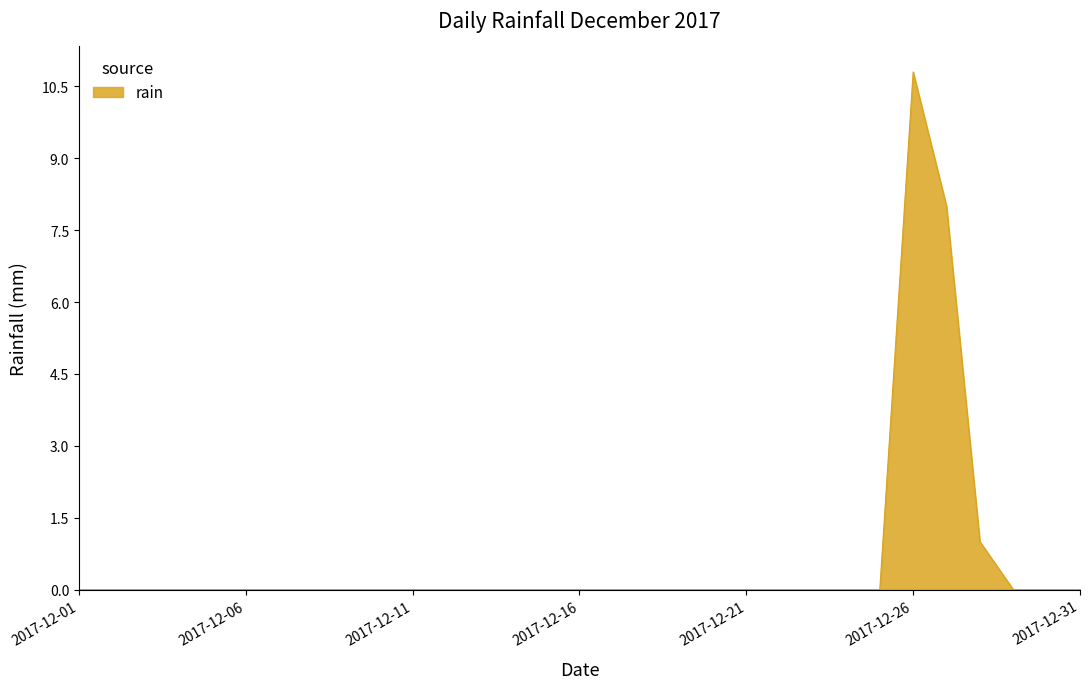

What is the maximum value shown in the chart?

10.8